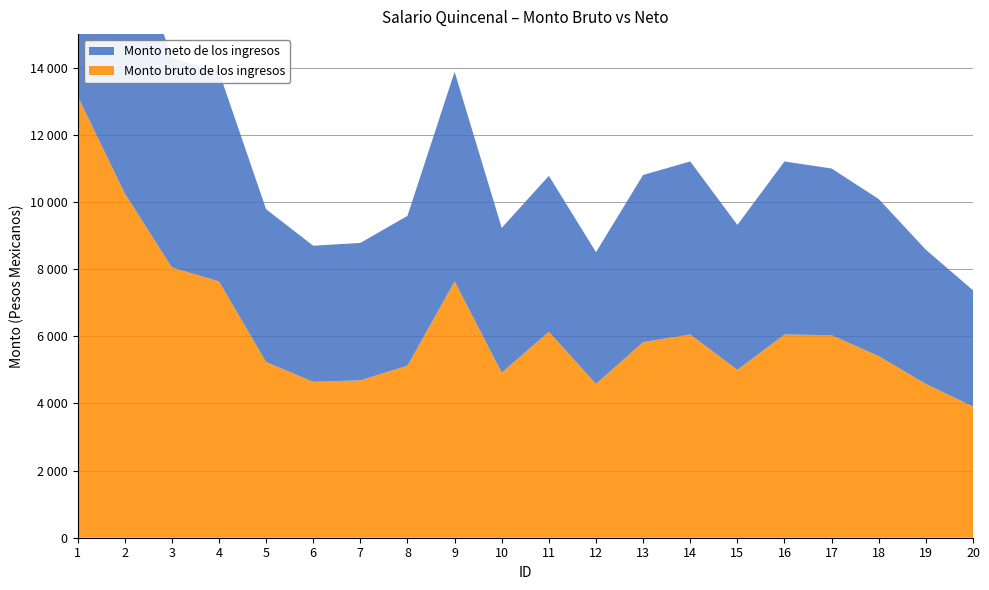

Reading left to right, list all the values displayed in this chart.

Monto bruto de los ingresos: 13157.2	10259.9	8051.0	7635.9	5233.2	4643.9	4688.9	5124.7	7635.9	4916.2	6134.3	4580.1	5826.3	6054.3	5000.3	6054.3	6031.8	5409.0	4580.1	3908.5
Monto neto de los ingresos: 10393.0	8184.4	6237.8	6241.4	4551.5	4053.4	4091.5	4462.5	6241.4	4312.9	4644.6	3925.1	4978.9	5152.7	4316.6	5152.7	4965.5	4678.2	3997.4	3461.6